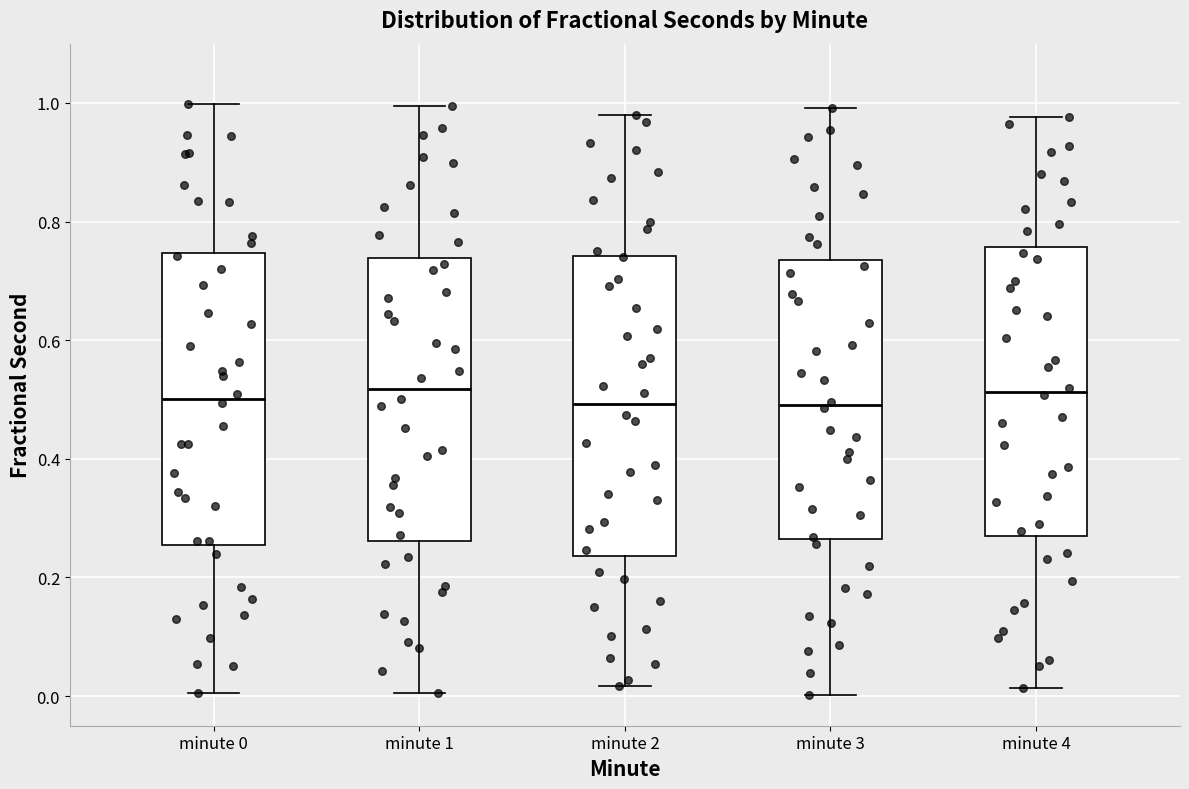

Reading left to right, read every box against the y-axis: the position of its median line, the range the box covers, and the ends of its whiskers. The values are not printed on the chart, so give them approximately, as read against the axis.

minute 0: median 0.50, box 0.26 to 0.74, whiskers 0.00 to 1.00
minute 1: median 0.52, box 0.26 to 0.74, whiskers 0.00 to 1.00
minute 2: median 0.50, box 0.24 to 0.74, whiskers 0.02 to 0.98
minute 3: median 0.50, box 0.26 to 0.74, whiskers 0.00 to 1.00
minute 4: median 0.52, box 0.26 to 0.76, whiskers 0.02 to 0.98